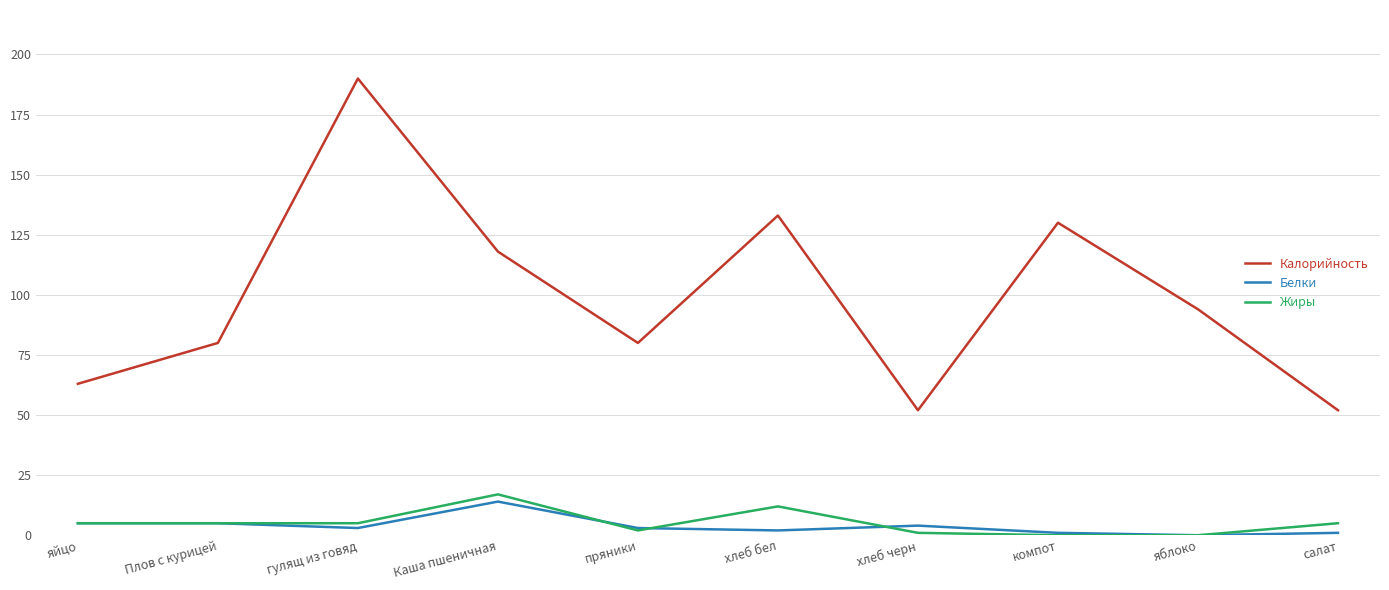

True or false: Белки and Калорийность intersect in this chart.

False